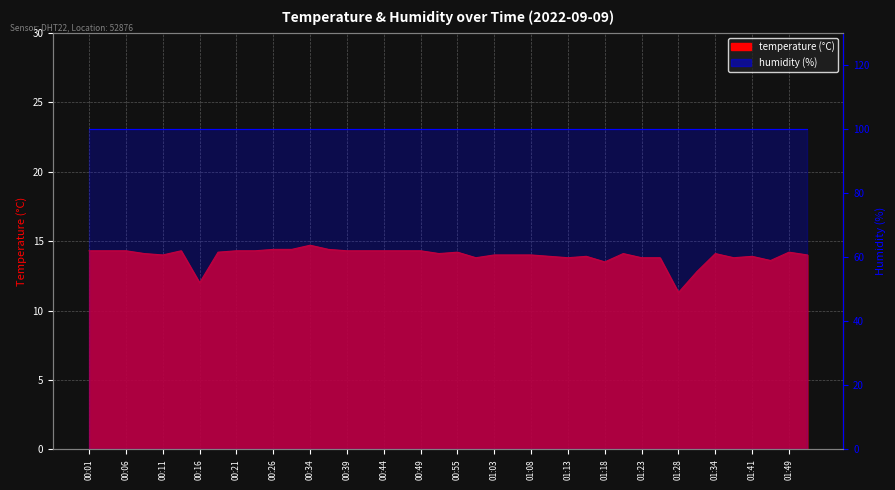

At 01:34, list the series in order from smallest to largest.

temperature, humidity